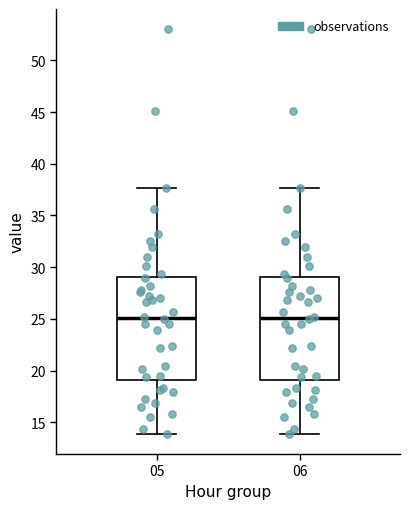

Reading left to right, transcribe this box plot: for each box, give where its median line is, the range the box spans, and where its two whiskers end, as read against the y-axis. The values are not printed on the chart, so give them approximately, as read against the axis.

05: median 25.0, box 19.0 to 29.0, whiskers 14.0 to 37.5
06: median 25.0, box 19.0 to 29.0, whiskers 14.0 to 37.5